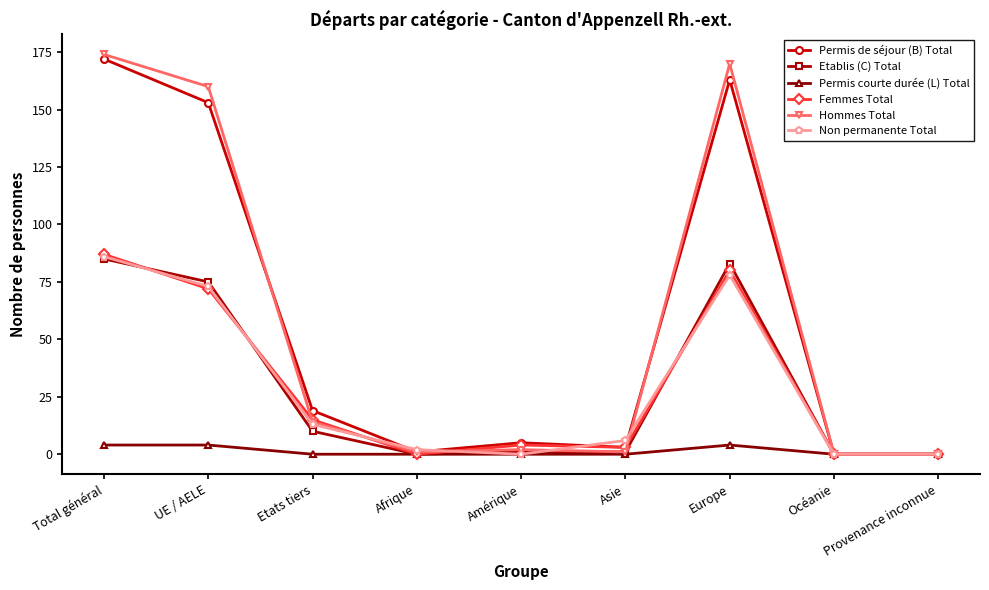

How many interior local peaks does the Non permanente Total series have?

1